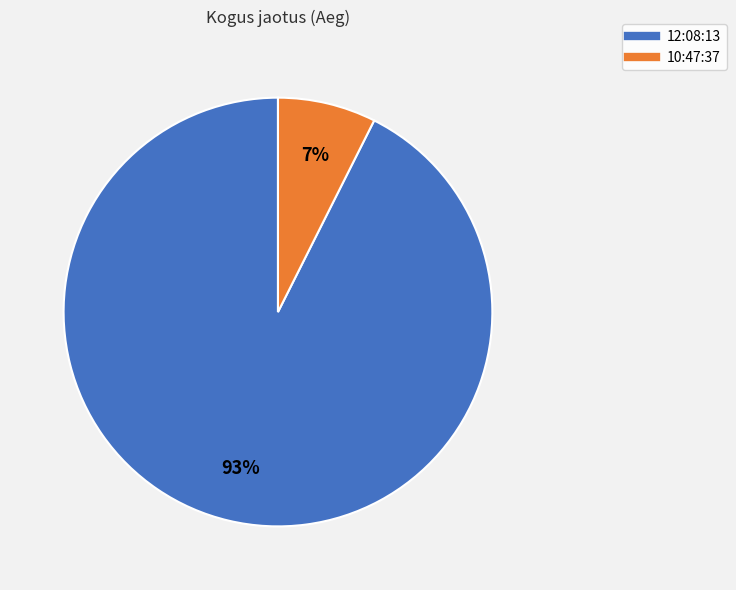

Which slice represents more than half of the pie?

12:08:13